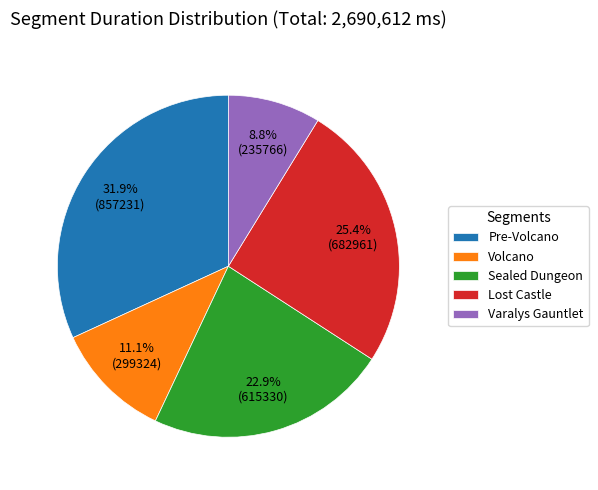

Do Volcano and Varalys Gauntlet together represent more than half of the pie?

No